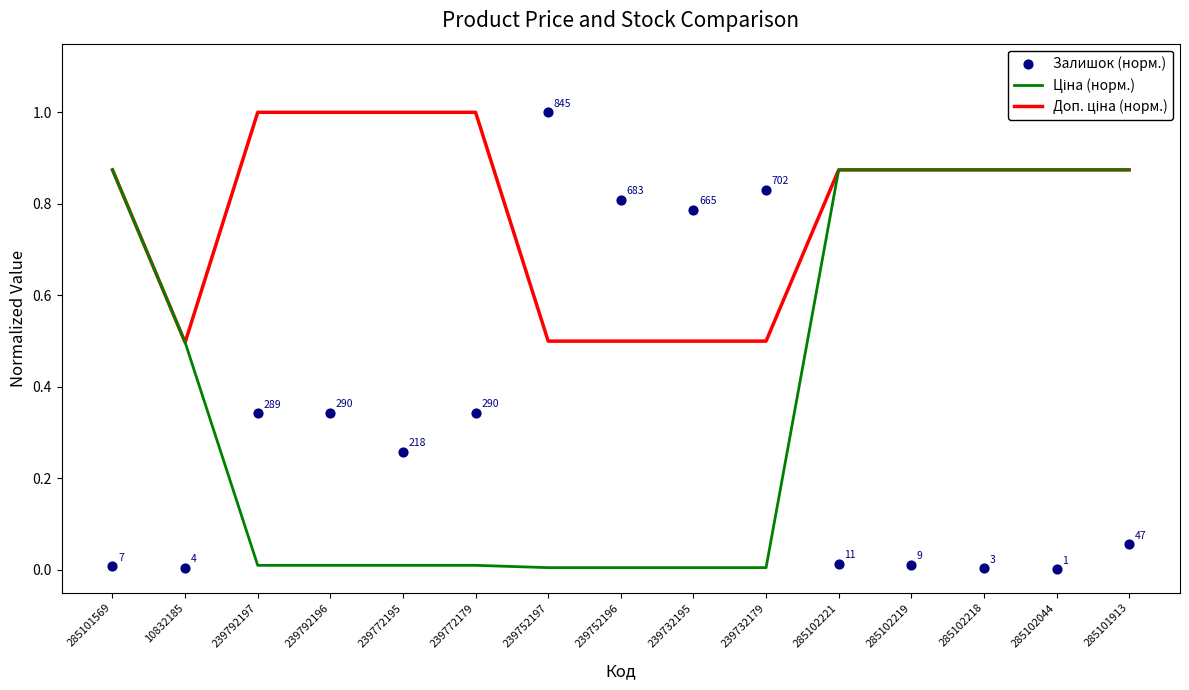

Which series has the largest total across all categories?

Доп. ціна (норм.)